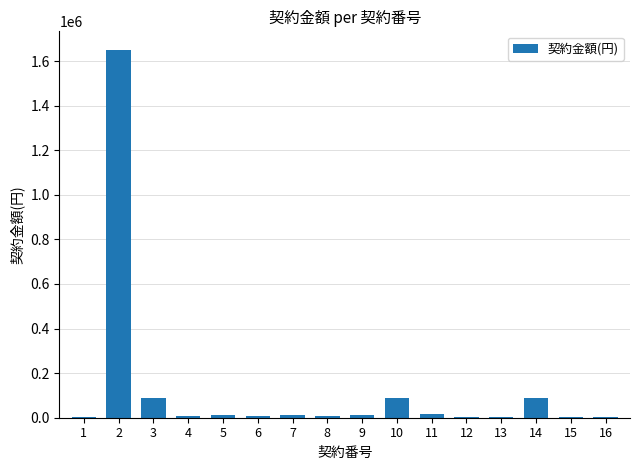

What is the sum of all values?

2007072